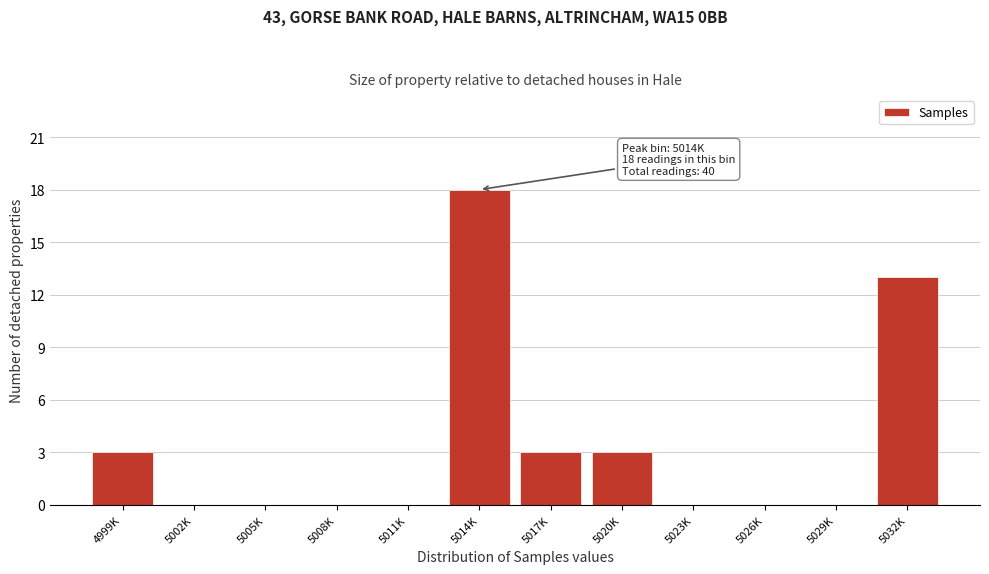

Reading right to left, extract all data points from this chart.

5032K=13	5029K=0	5026K=0	5023K=0	5020K=3	5017K=3	5014K=18	5011K=0	5008K=0	5005K=0	5002K=0	4999K=3